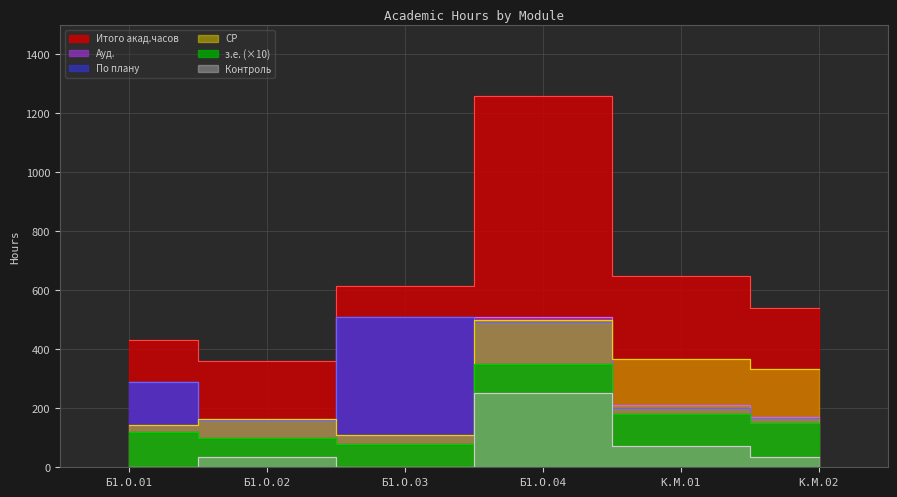

Is it true that По плану equals 333 at Б1.О.03?

False